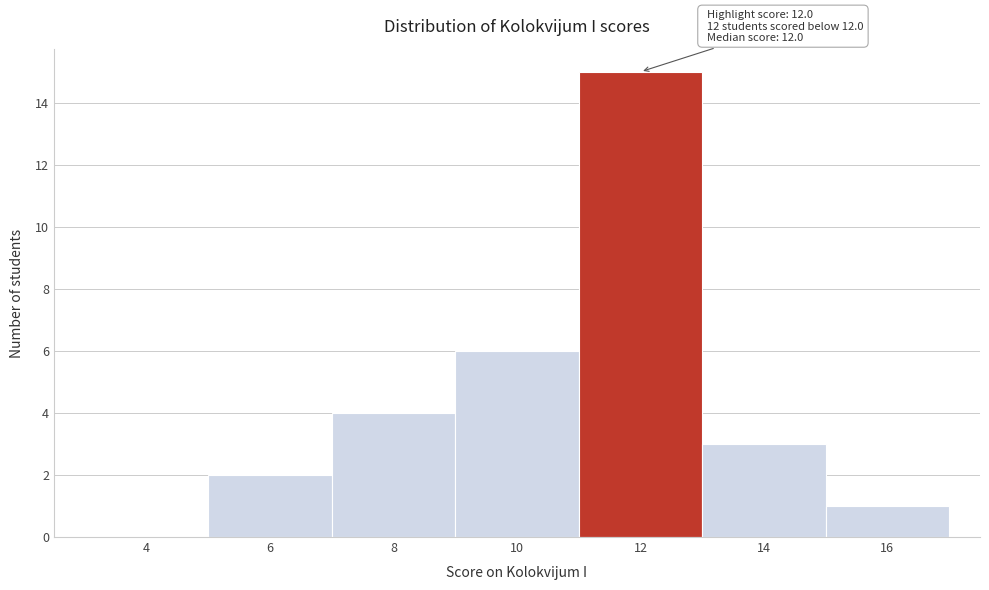

Reading left to right, what are all the values shown in this chart?

4=0	6=2	8=4	10=6	12=15	14=3	16=1